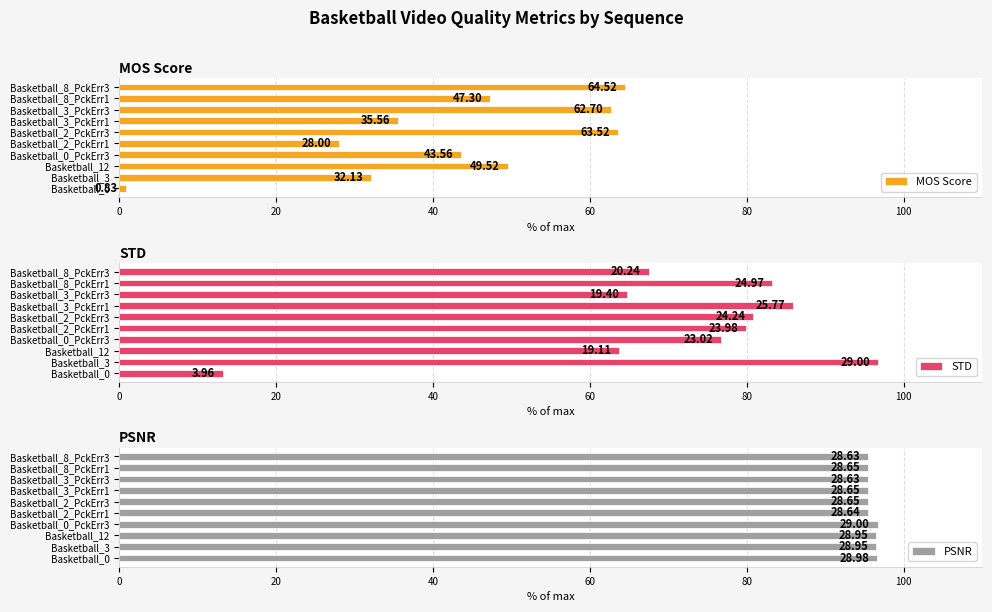

What is the sum of the MOS Score values at Basketball_2_PckErr3 and Basketball_3?

95.7